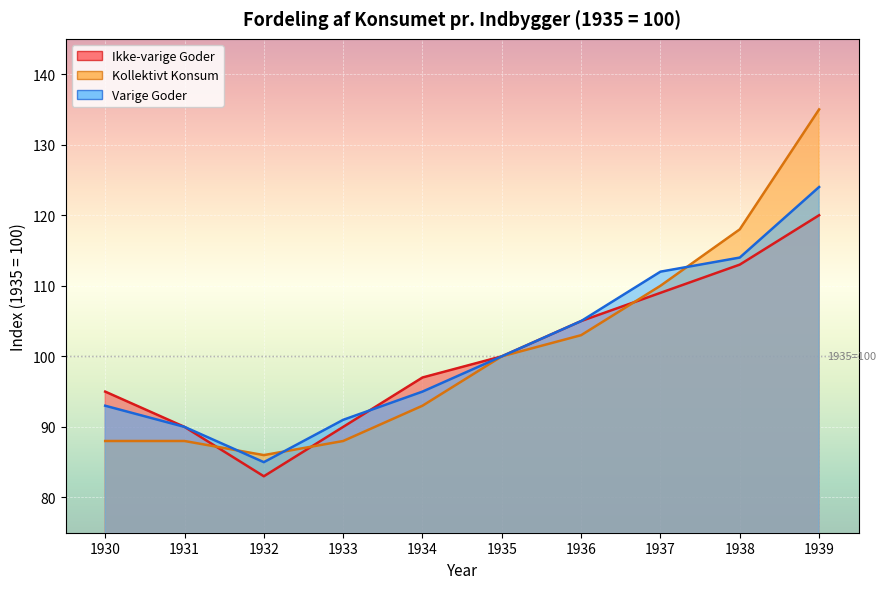

List the series in order of their peak value, lowest first.

Ikke-varige Goder, Varige Goder, Kollektivt Konsum